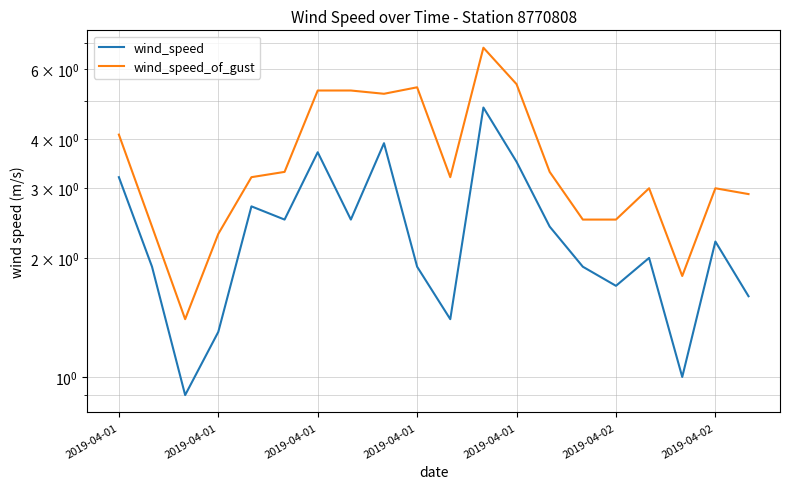

What is the label of the 14th point from the left?

13